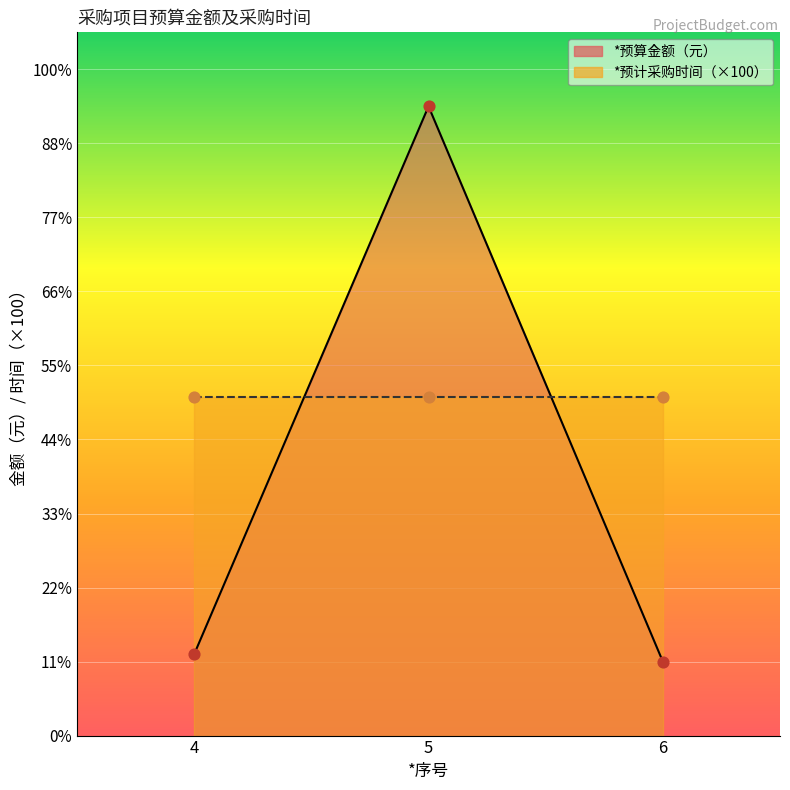

What is the ratio of the value at 4 to the value at 6?

1.1